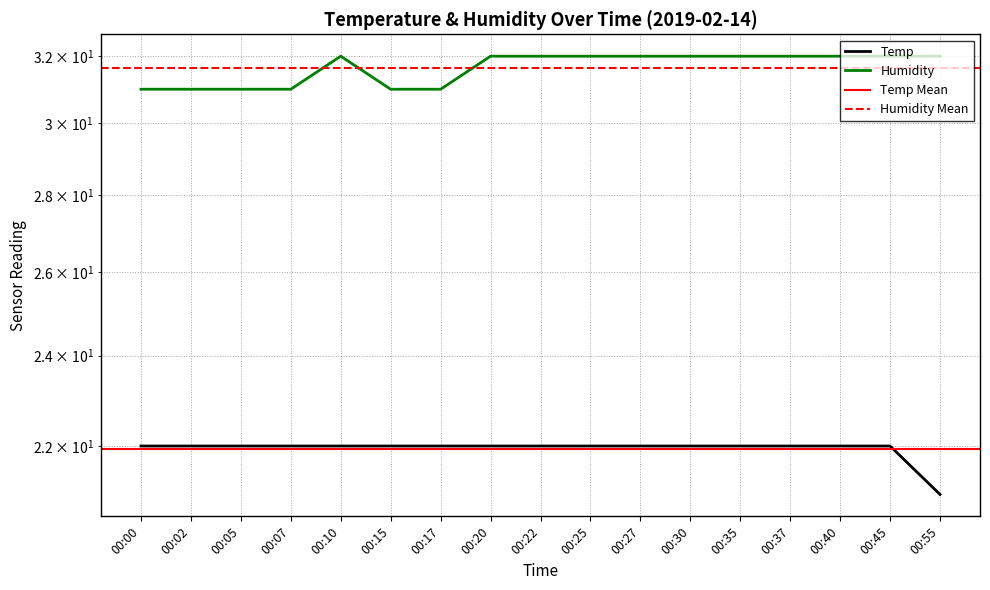

What is the average value of the Humidity series?

32